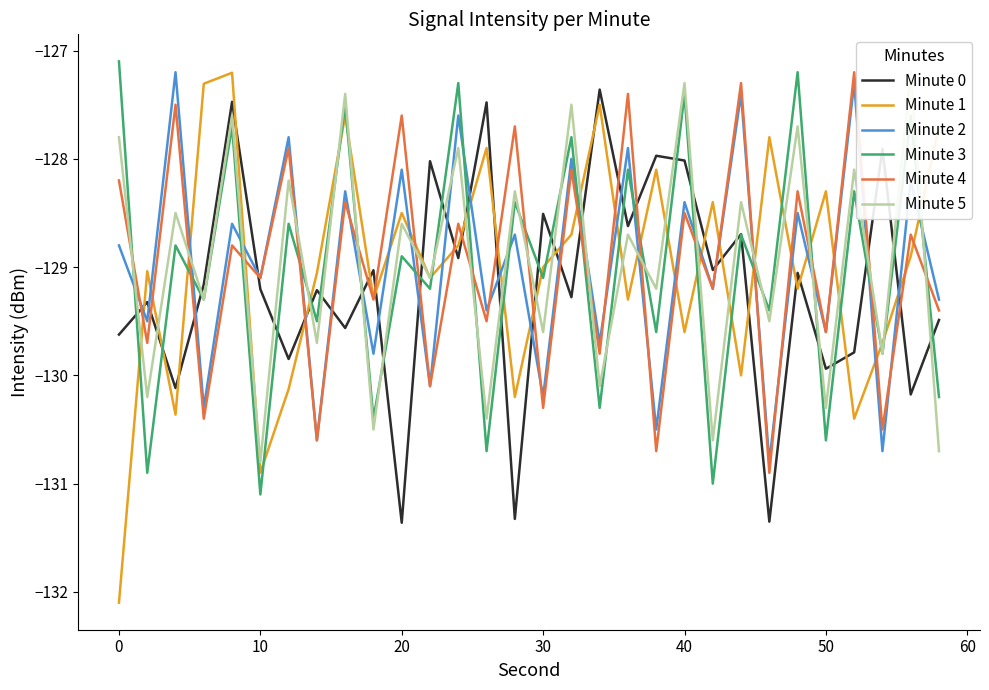

What is the approximate value of Minute 3 at 50?

-130.6